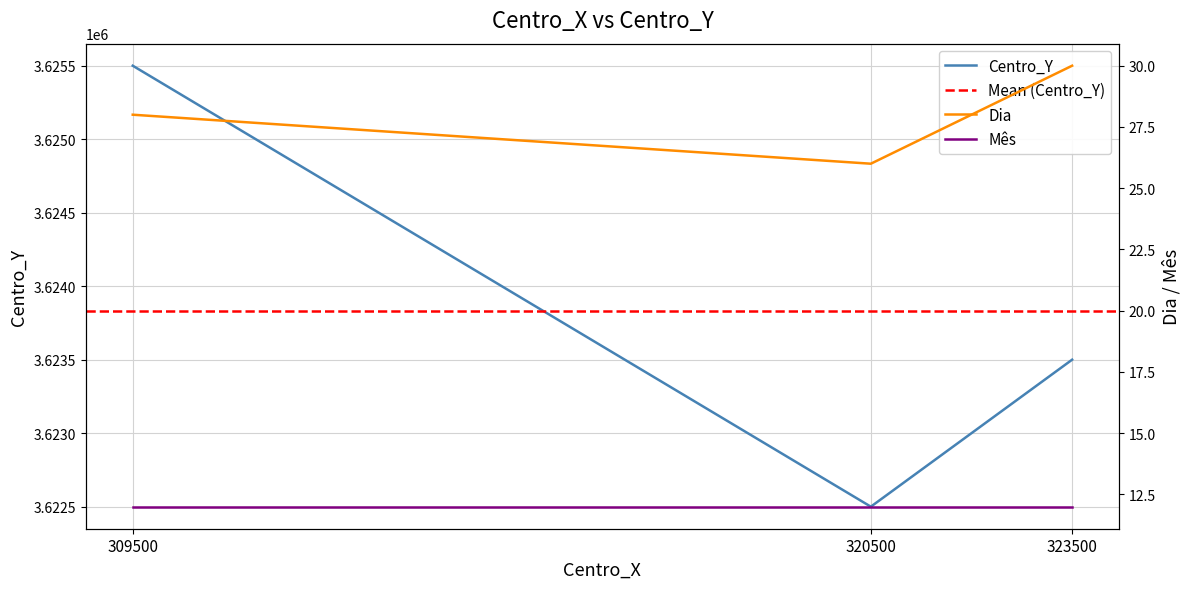

What is the sum of the Centro_Y values at 323500 and 309500?

7249000